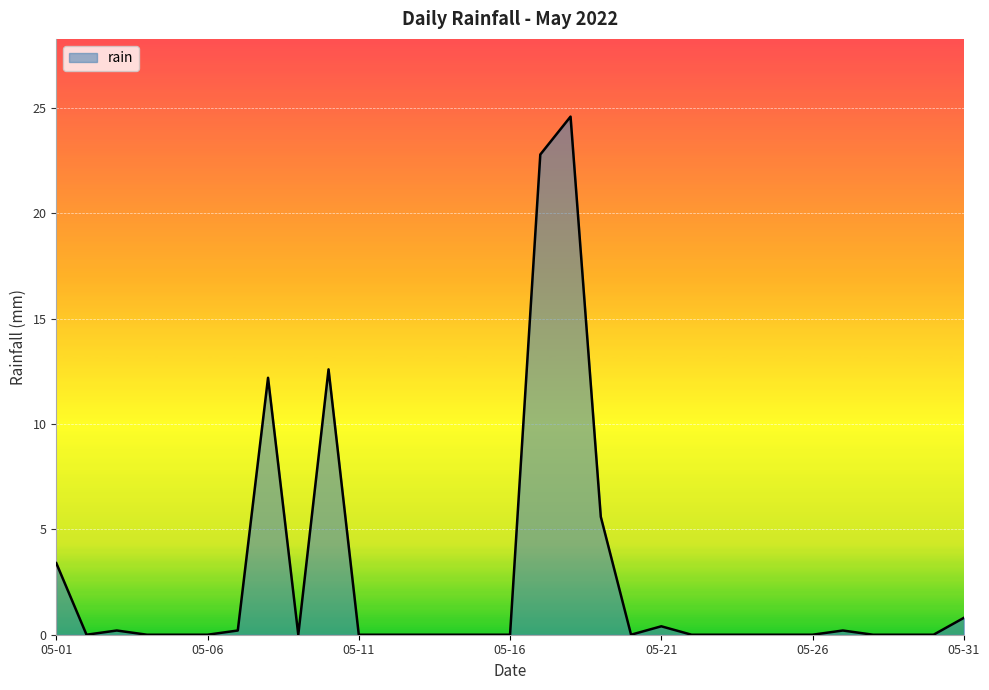

True or false: there are more than 0 points higher than both neighbors.

True